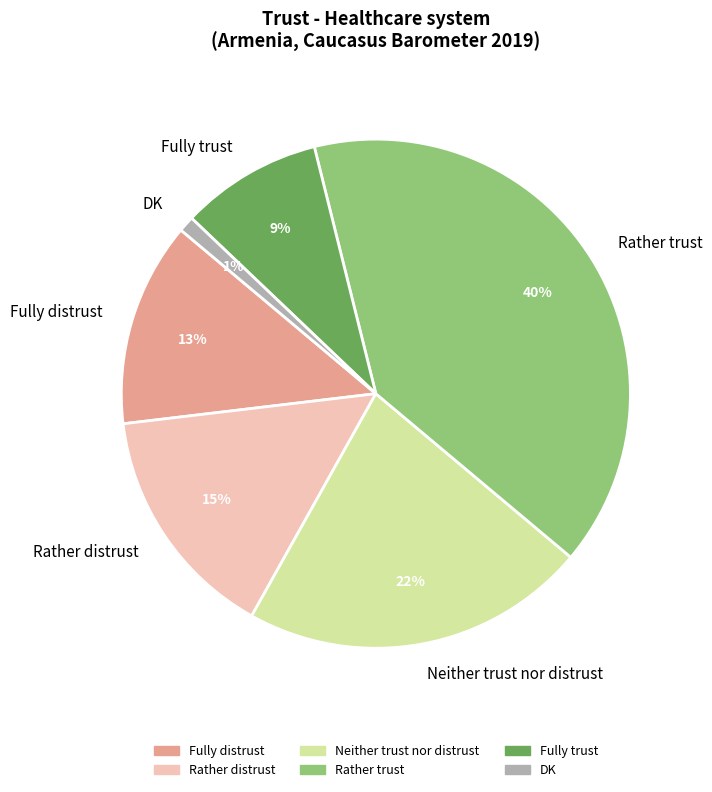

Does Rather distrust account for over 50% of the chart?

No